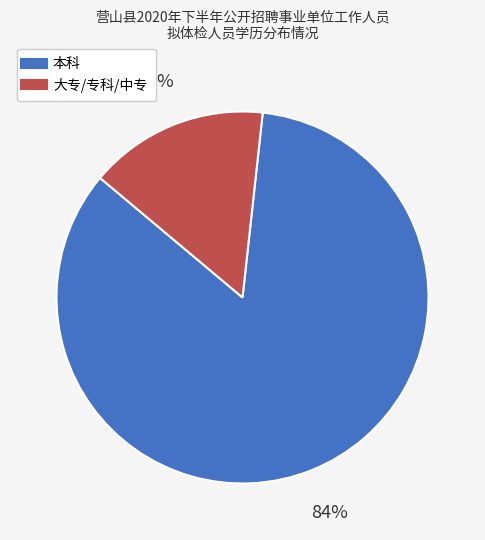

Which category has the smallest portion of the pie?

大专/专科/中专